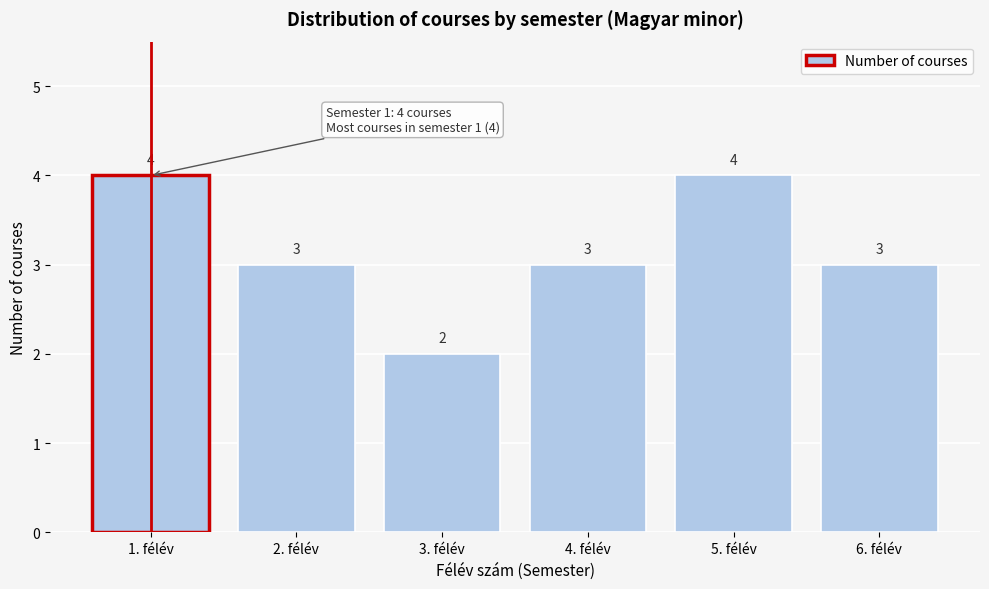

Reading right to left, transcribe all the data shown in this chart.

3	4	3	2	3	4